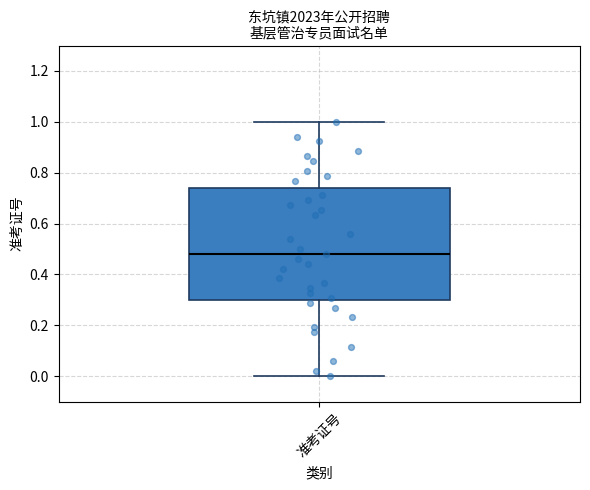

Transcribe this box plot: give where the median line is, the range the box spans, and where the two whiskers end, as read against the y-axis. The values are not printed on the chart, so give them approximately, as read against the axis.

median 0.48, box 0.30 to 0.74, whiskers 0.00 to 1.00